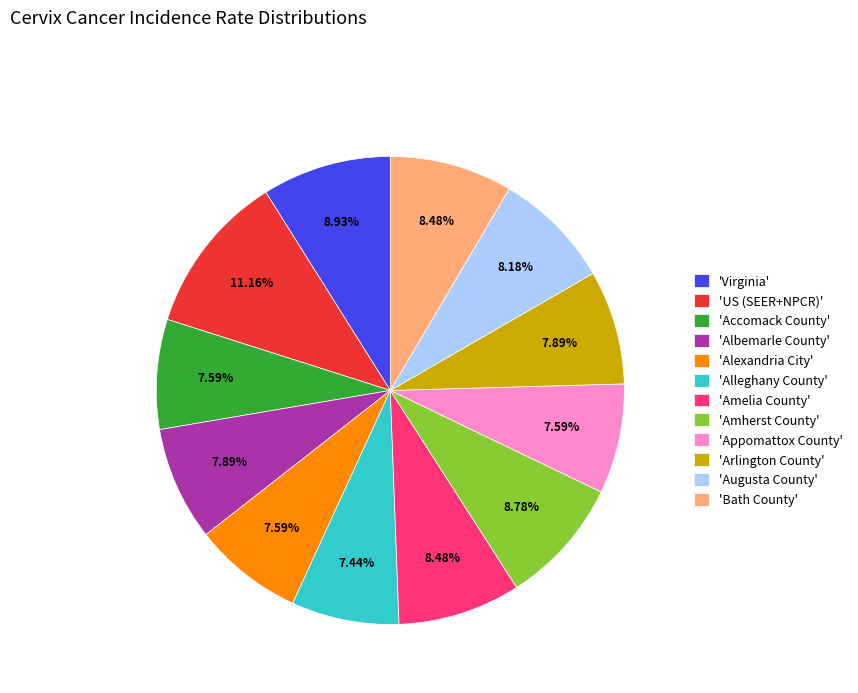

What is the ratio of the value at 'Alexandria City' to the value at 'Bath County'?

0.9